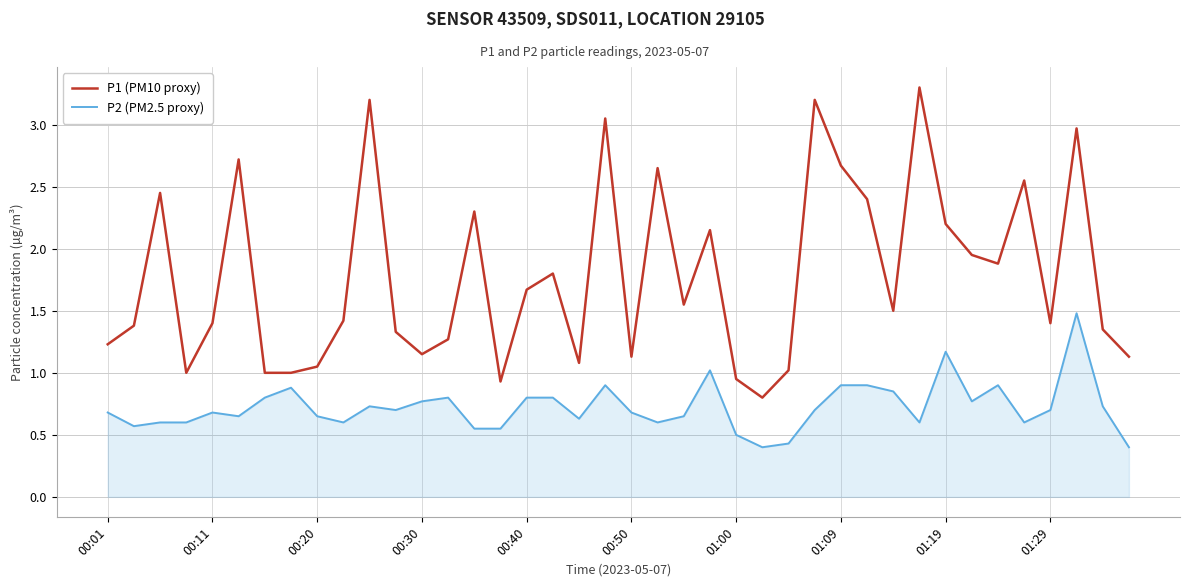

True or false: P2 (PM2.5 proxy) and P1 (PM10 proxy) cross at least once.

False